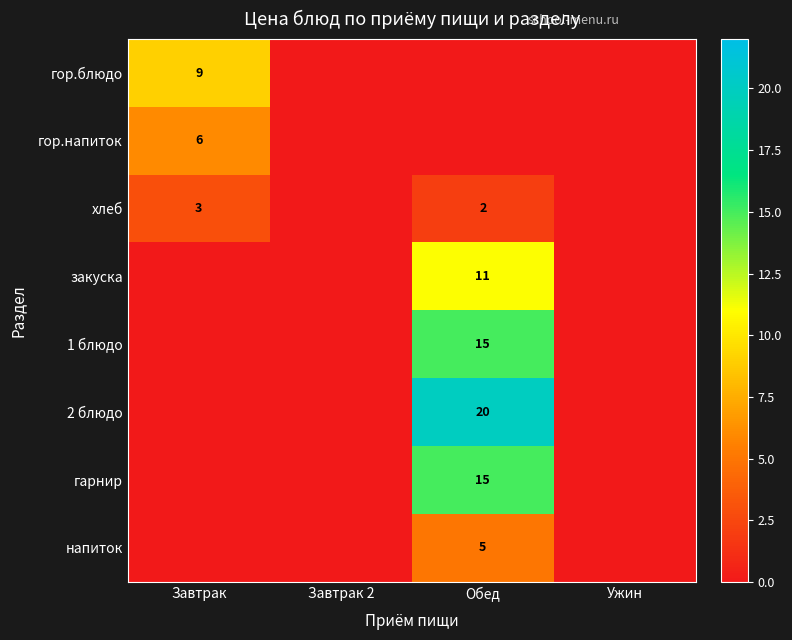

Is the value of хлеб at Обед greater than the value of 1 блюдо at Обед?

No